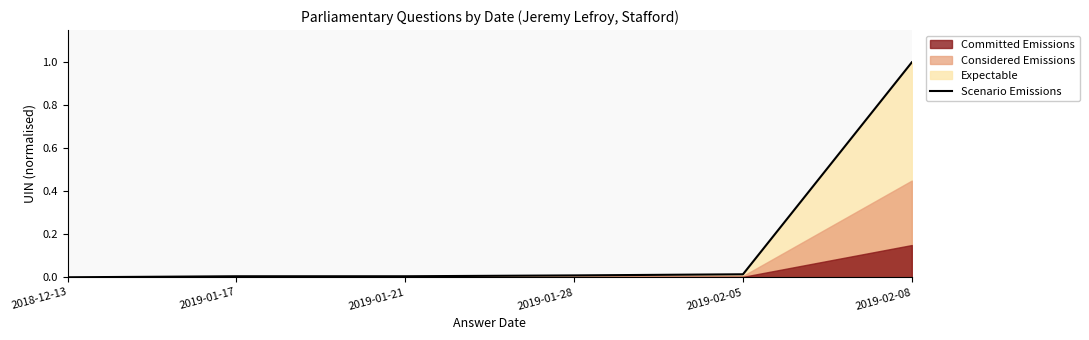

What position from the right is 2018-12-13?

6